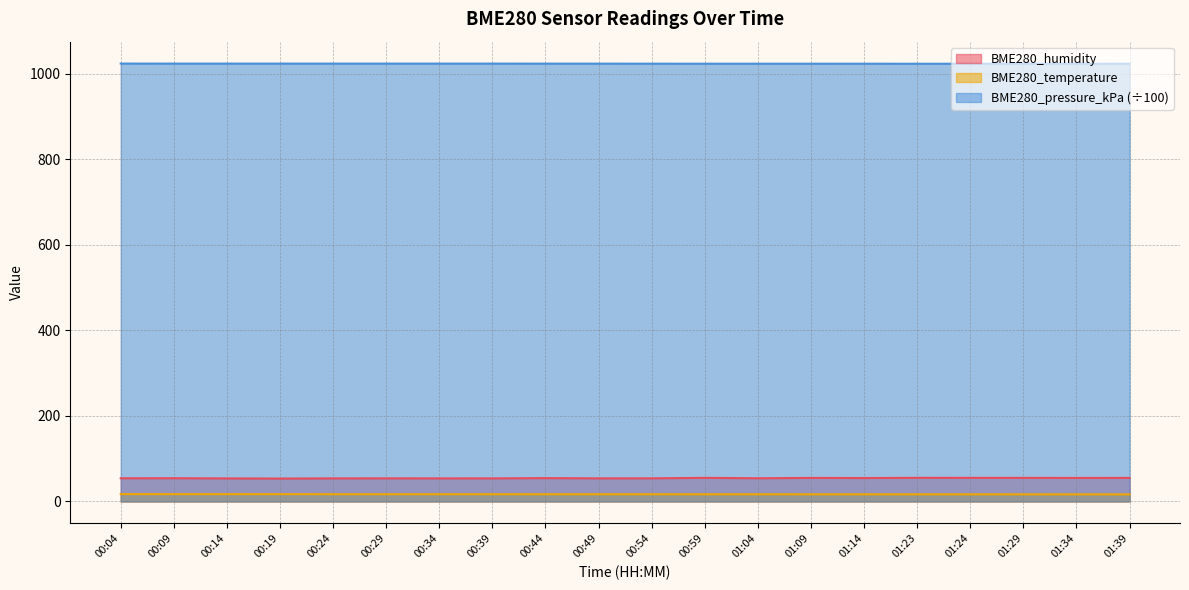

What is the total value across all series at 00:54?

1094.1